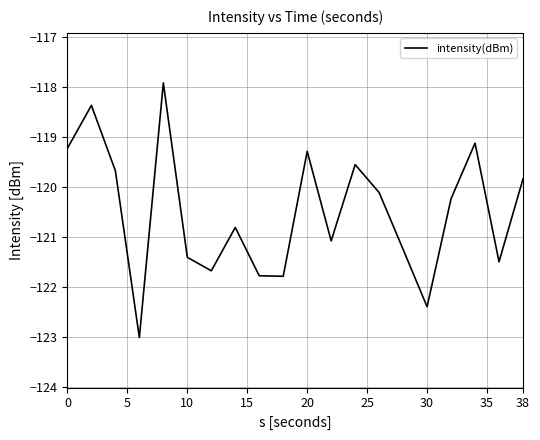

What is the maximum value shown in the chart?

-117.9